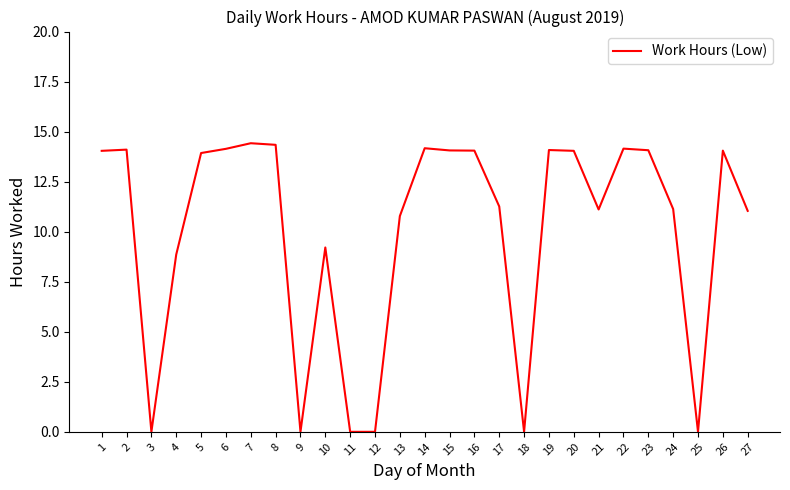

What is the maximum value shown in the chart?

14.4